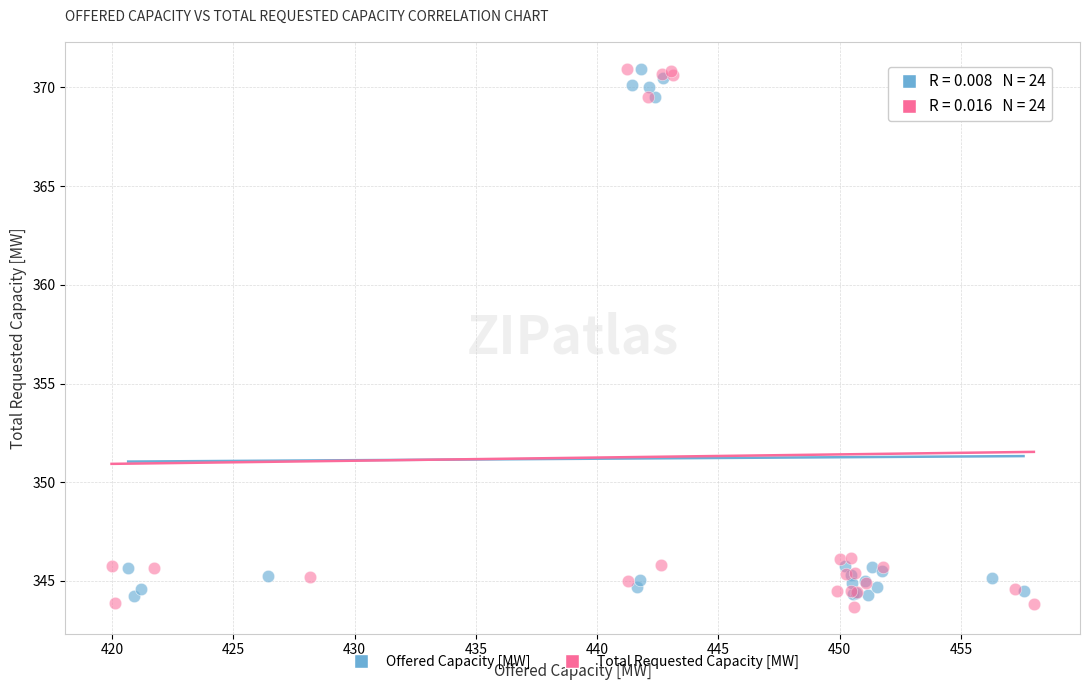

Which series has the widest spread of Y values?

Total Requested Capacity [MW]